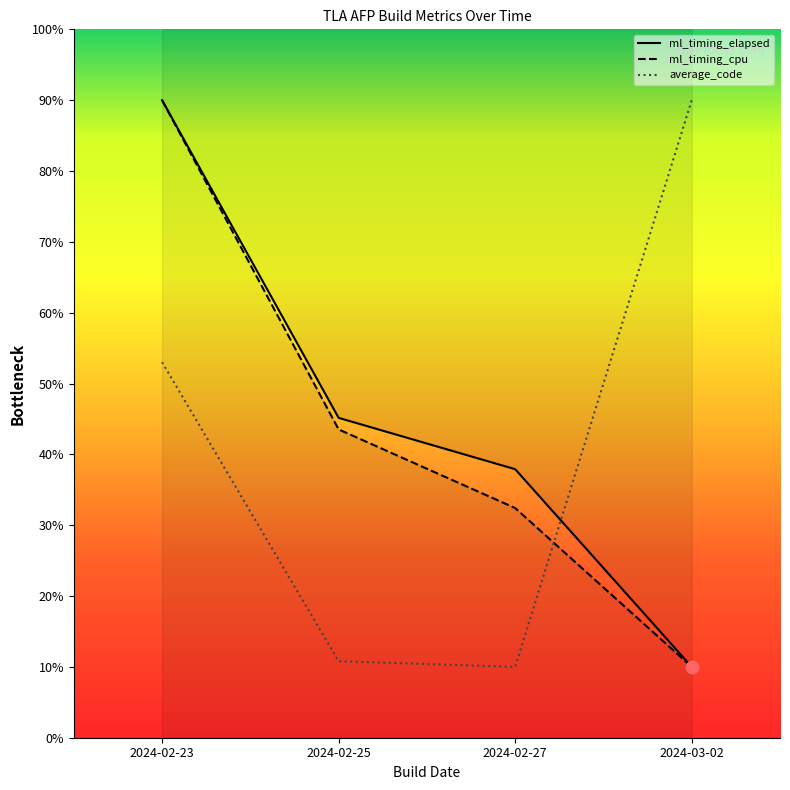

Which series reaches the maximum Y coordinate?

ml_timing_elapsed